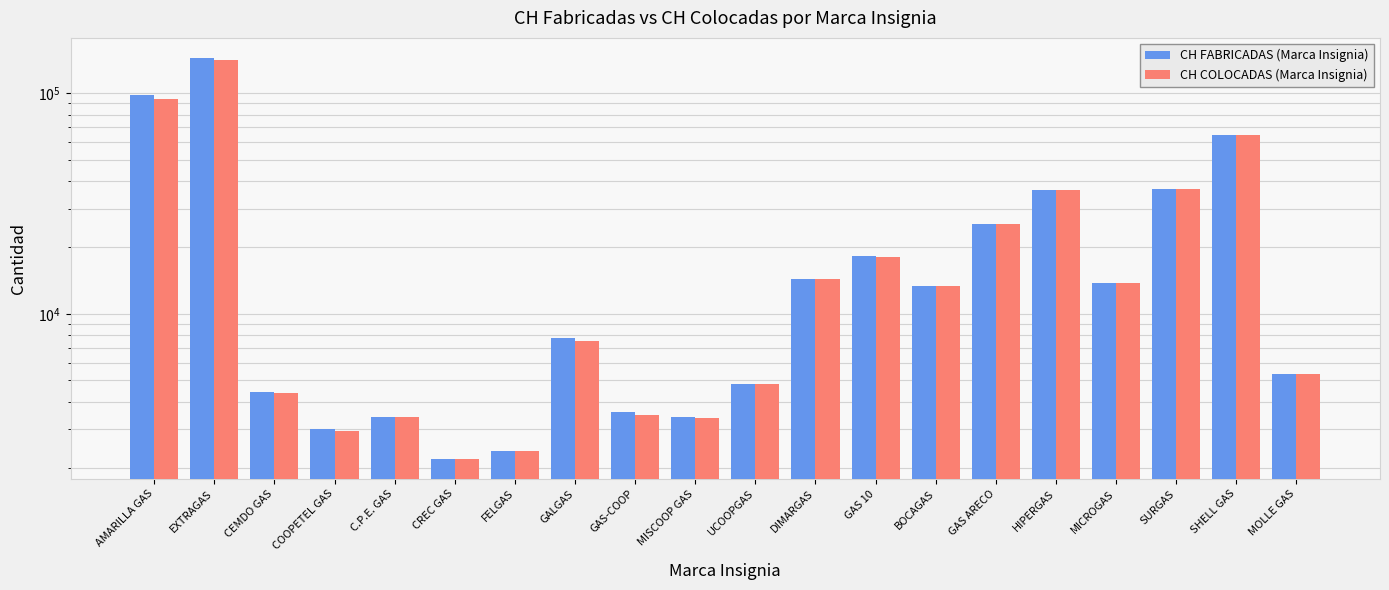

What is the sum of all CH COLOCADAS (Marca Insignia) values?

498855